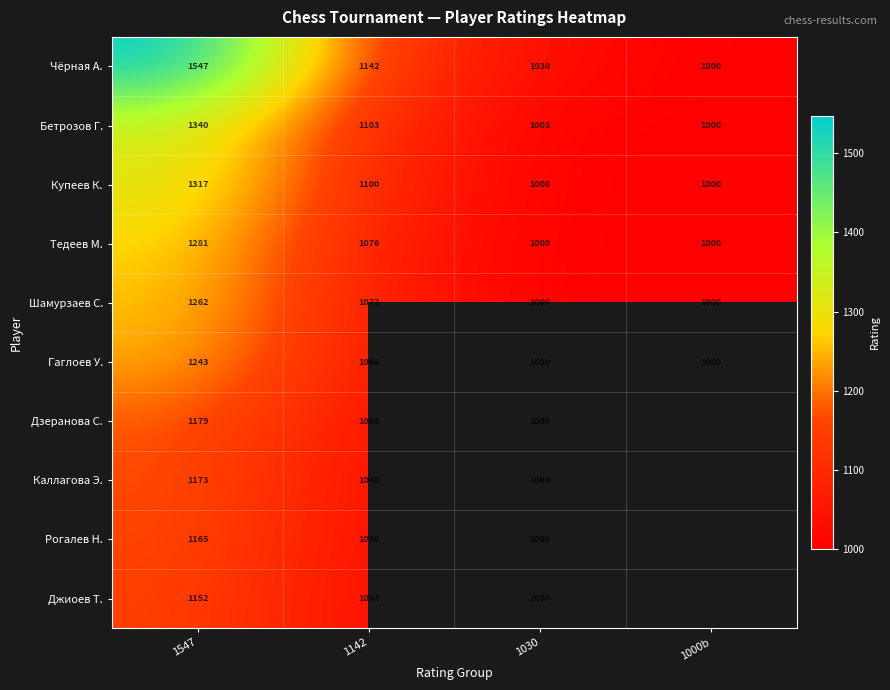

At which label does Шамурзаев С. reach its peak?

1547